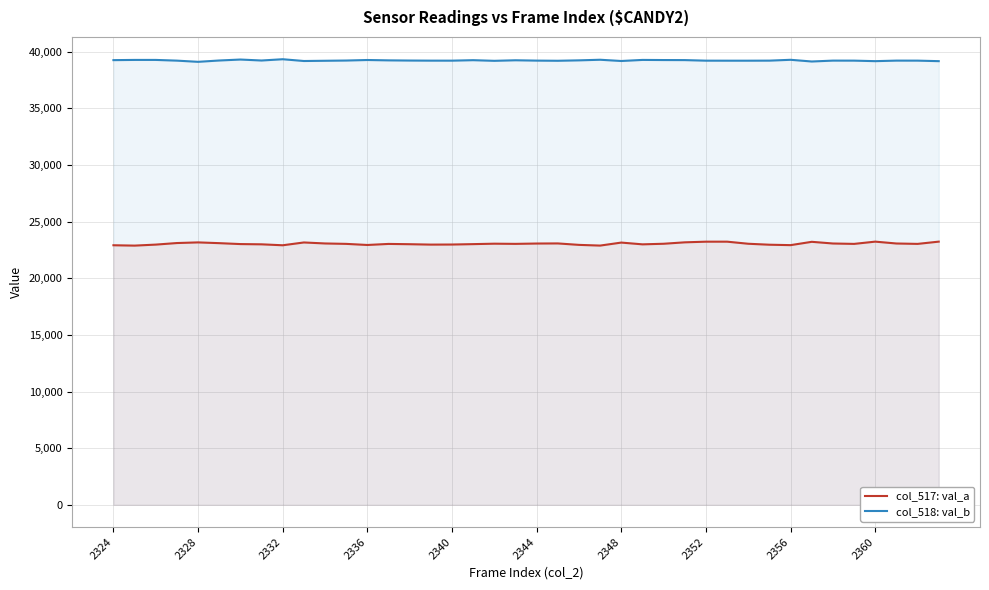

At 21, list the series in order from smallest to largest.

col_517: val_a, col_518: val_b